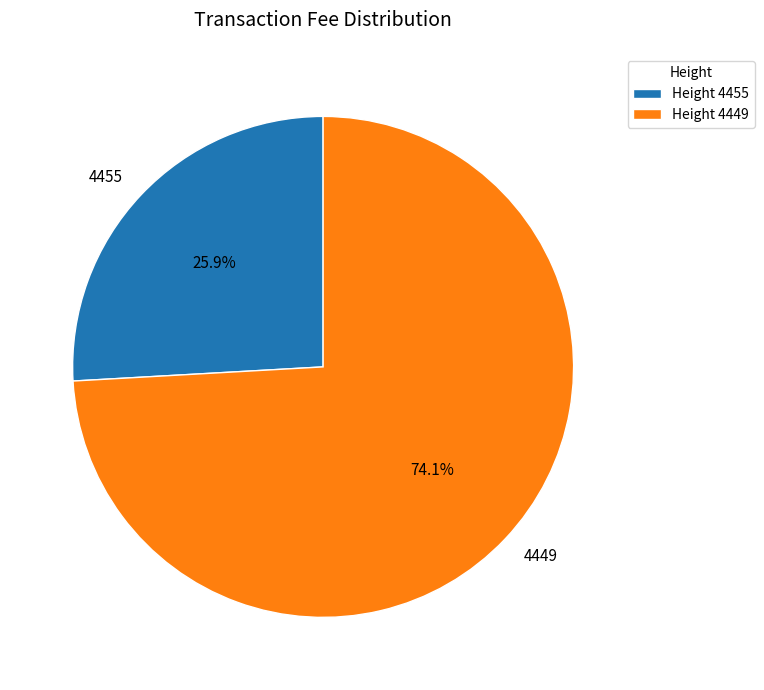

Which category has the smallest portion of the pie?

4455